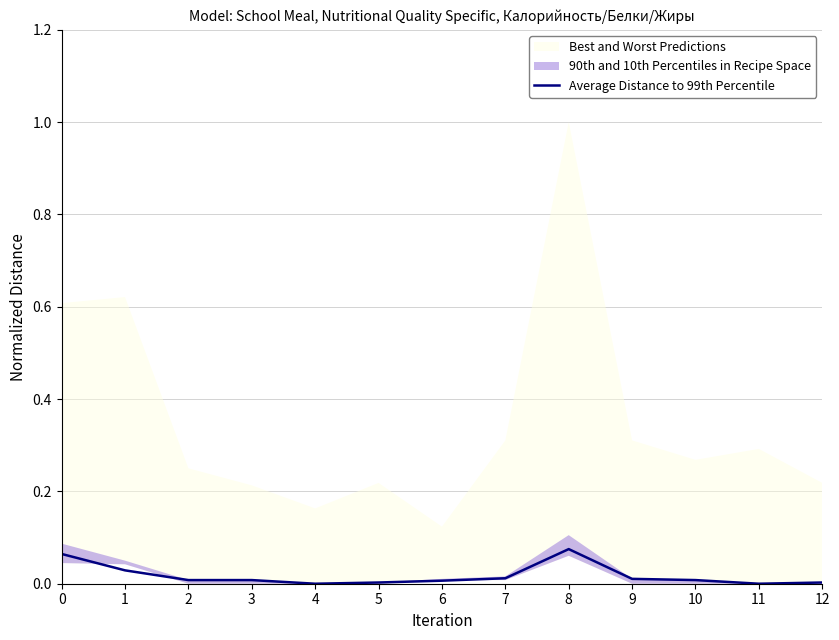

Does the chart display data point markers on the line(s)?

No